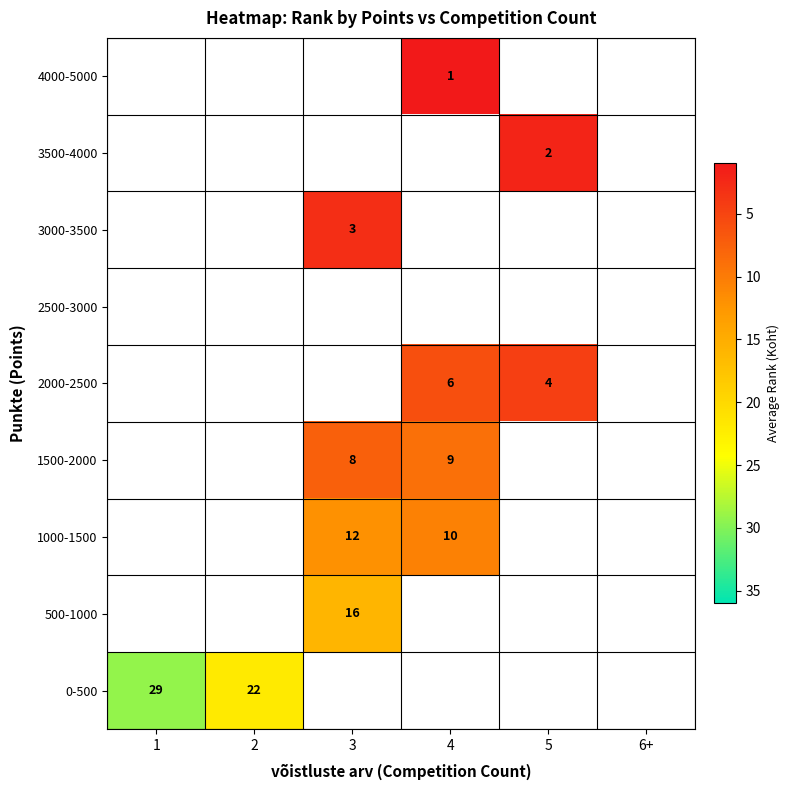

Is it true that 3500-4000 equals 1 at 5?

False